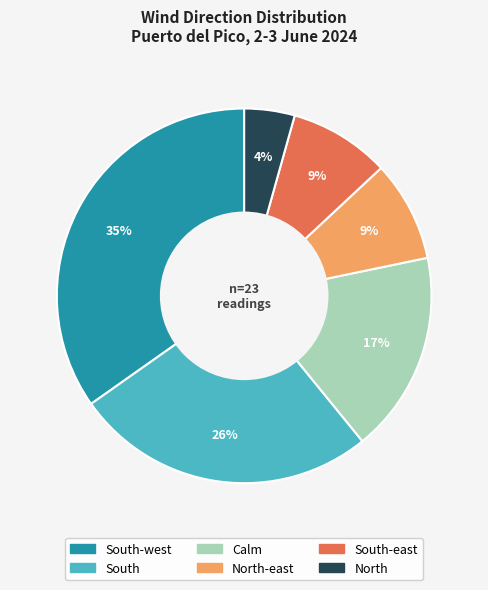

Does any single category account for the majority?

No